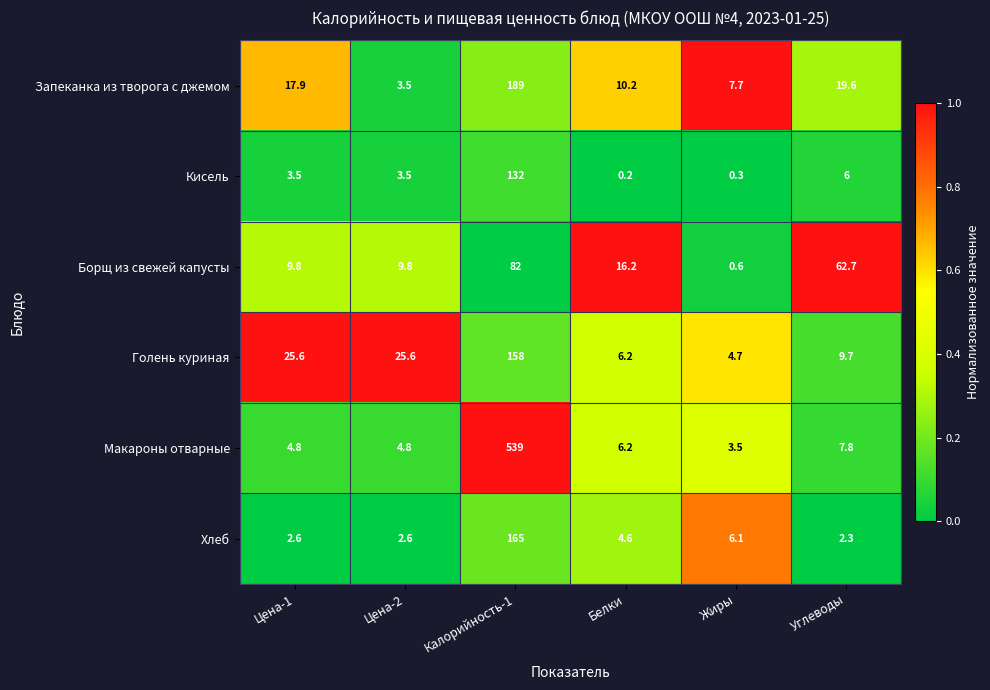

At which category does the chart reach its minimum across all series?

Белки